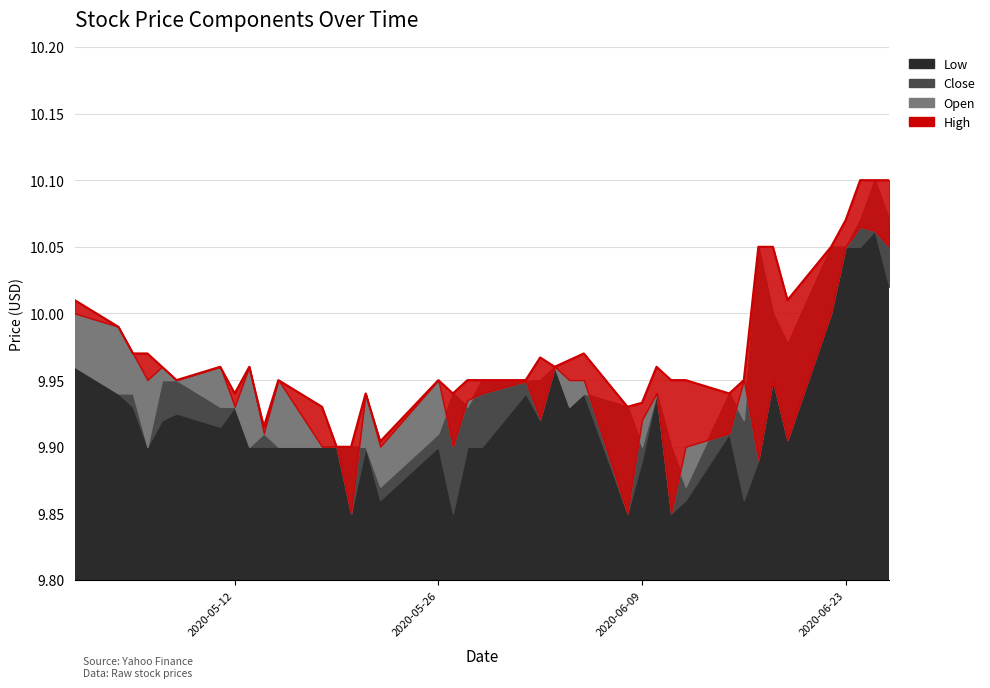

The value of High at 2020-06-04 is 10.0. True or false?

True